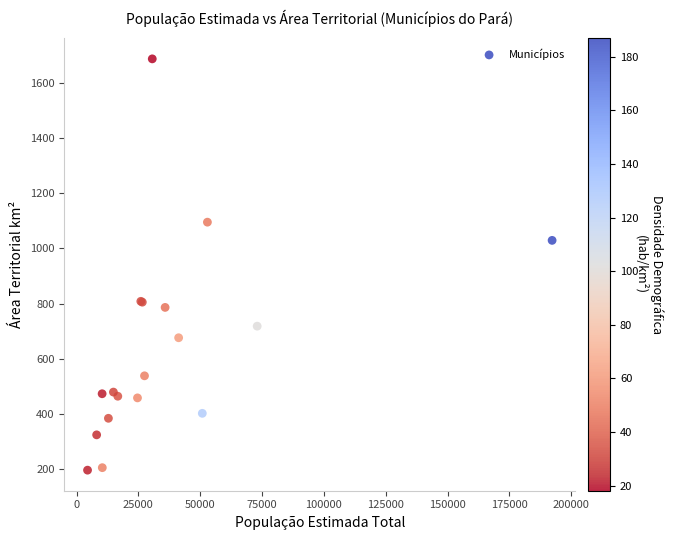

What Y value in the scatter plot is closest to 941?

1029